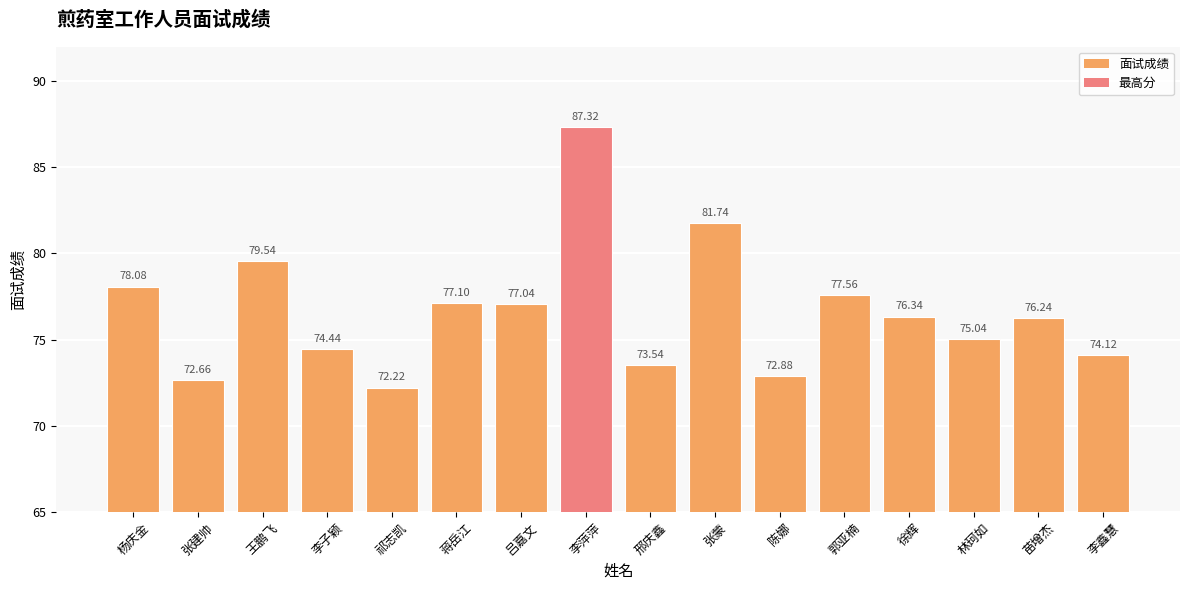

Reading left to right, what are all the values shown in this chart?

杨庆金=78.1	张建帅=72.7	王鹏飞=79.5	李子颖=74.4	祁志凯=72.2	蒋岳江=77.1	吕嘉文=77.0	李萍萍=87.3	邢庆鑫=73.5	张蒙=81.7	陈娜=72.9	郭亚楠=77.6	徐辉=76.3	林珂如=75.0	苗增杰=76.2	李鑫慧=74.1